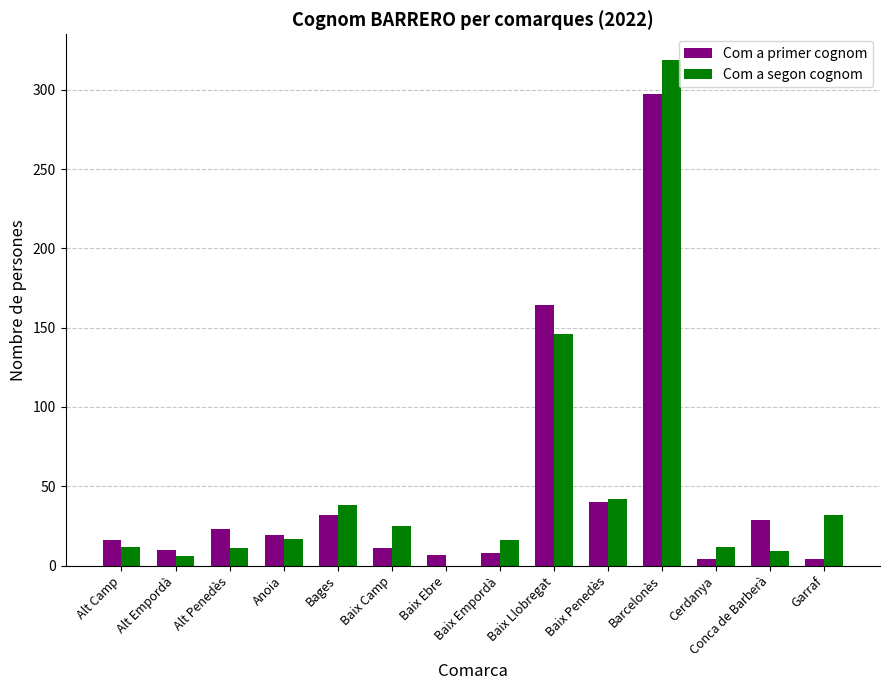

At which label is Com a primer cognom closest to 150?

Baix Llobregat